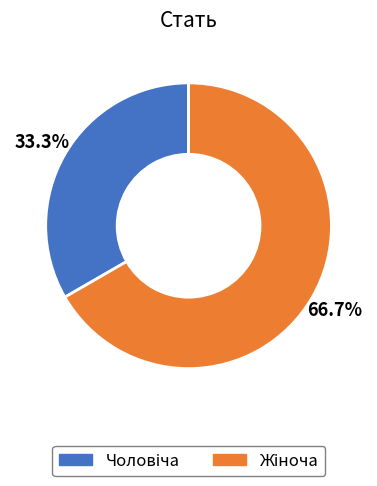

Is there a majority slice in this chart?

Yes